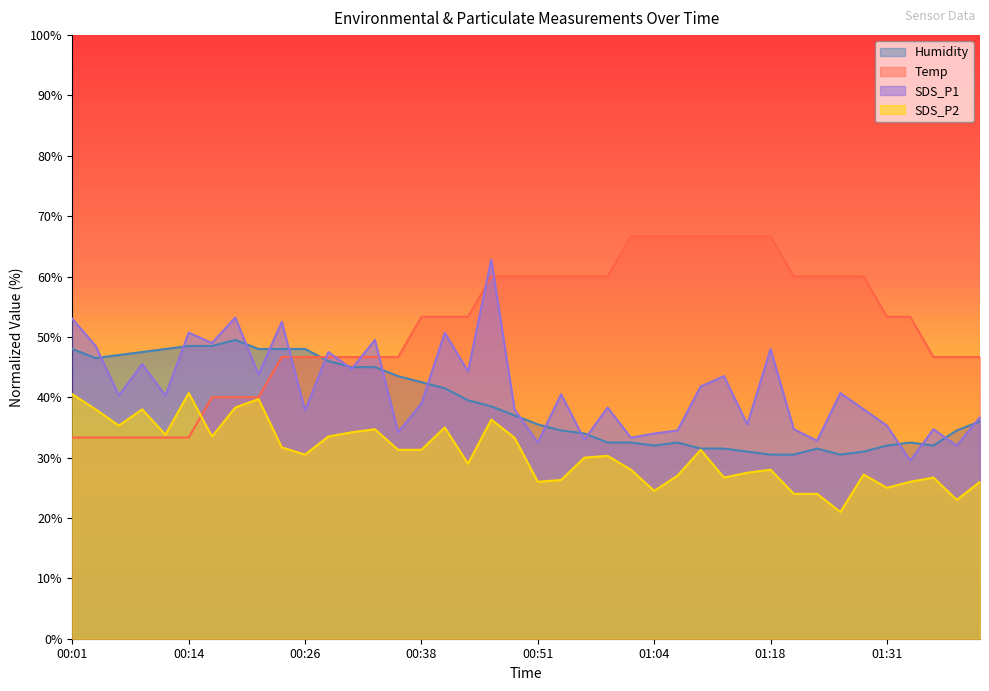

How many values in the SDS_P2 series are below 30?

18